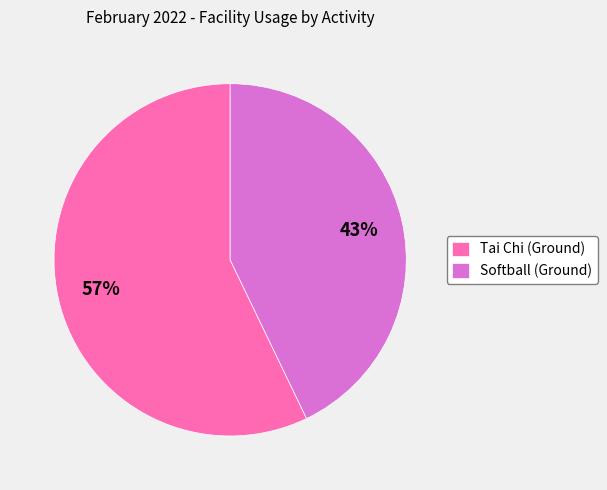

Do Softball (Ground) and Tai Chi (Ground) together represent more than half of the pie?

Yes